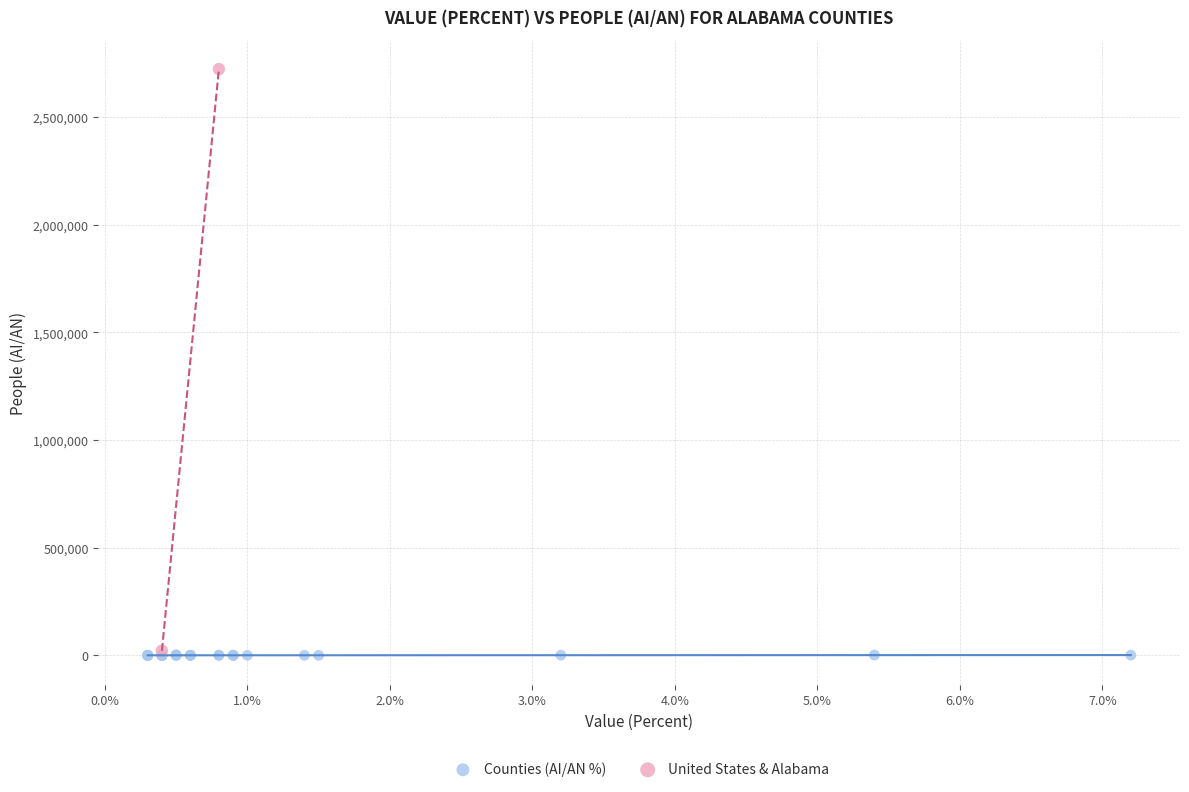

What are all the series names shown in the legend?

Counties (AI/AN %), United States & Alabama